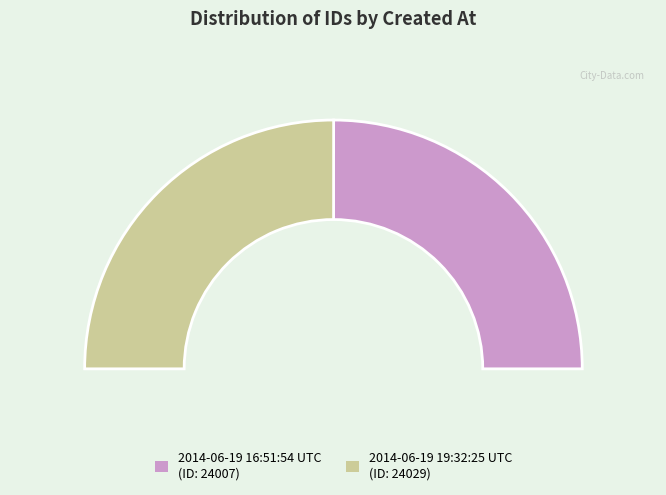

What is the smallest slice in the pie chart?

2014-06-19 16:51:54 UTC